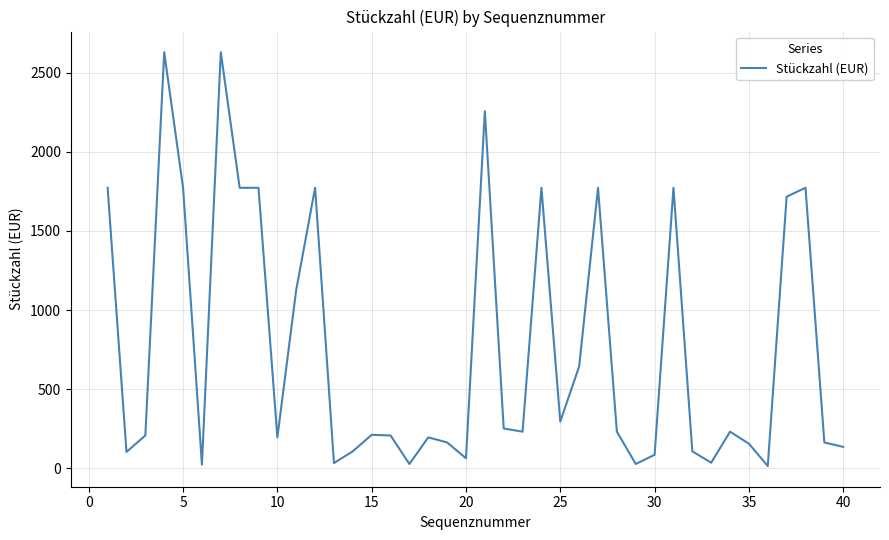

What is the maximum value shown in the chart?

2628